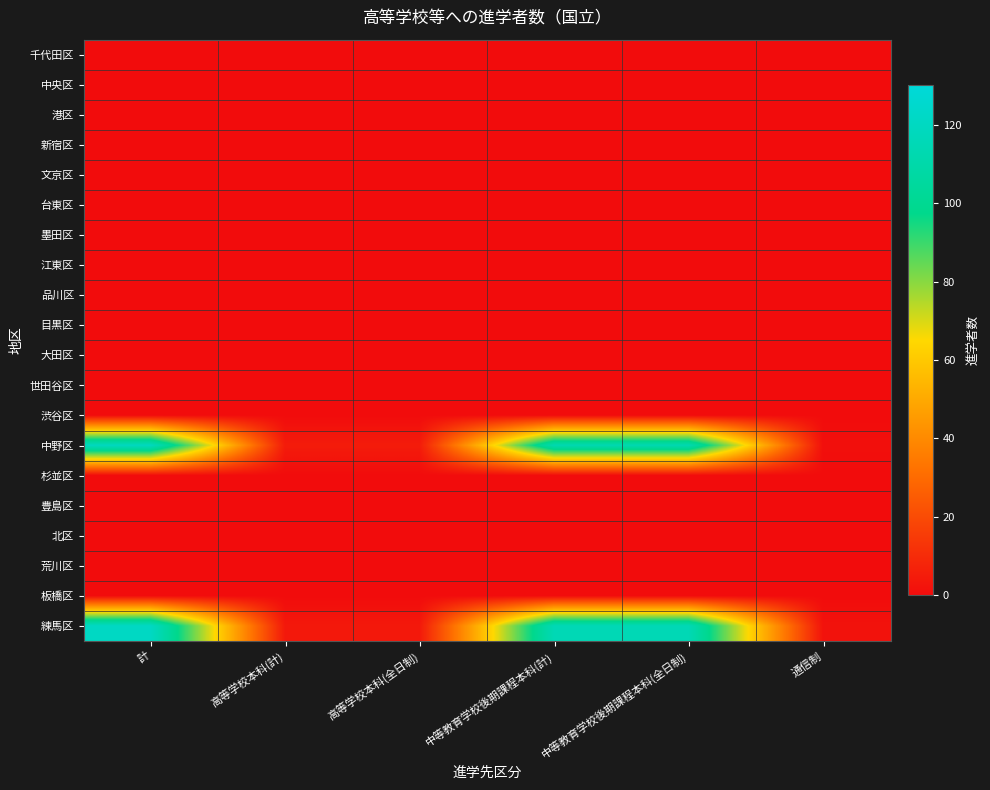

At 中等教育学校後期課程本科(全日制), list the series in order from smallest to largest.

千代田区, 中央区, 港区, 新宿区, 文京区, 台東区, 墨田区, 江東区, 品川区, 目黒区, 大田区, 世田谷区, 渋谷区, 杉並区, 豊島区, 北区, 荒川区, 板橋区, 中野区, 練馬区